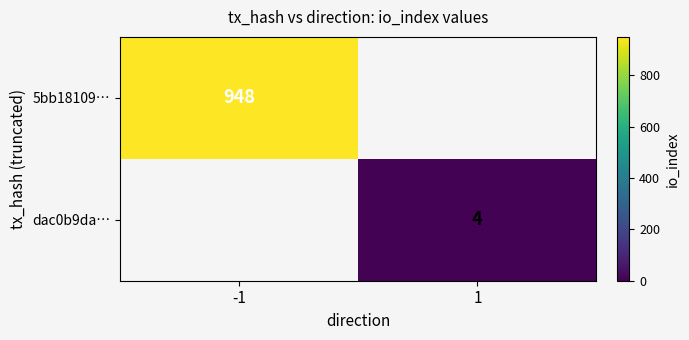

Is the value of 5bb18109… at -1 greater than the value of dac0b9da… at 1?

Yes